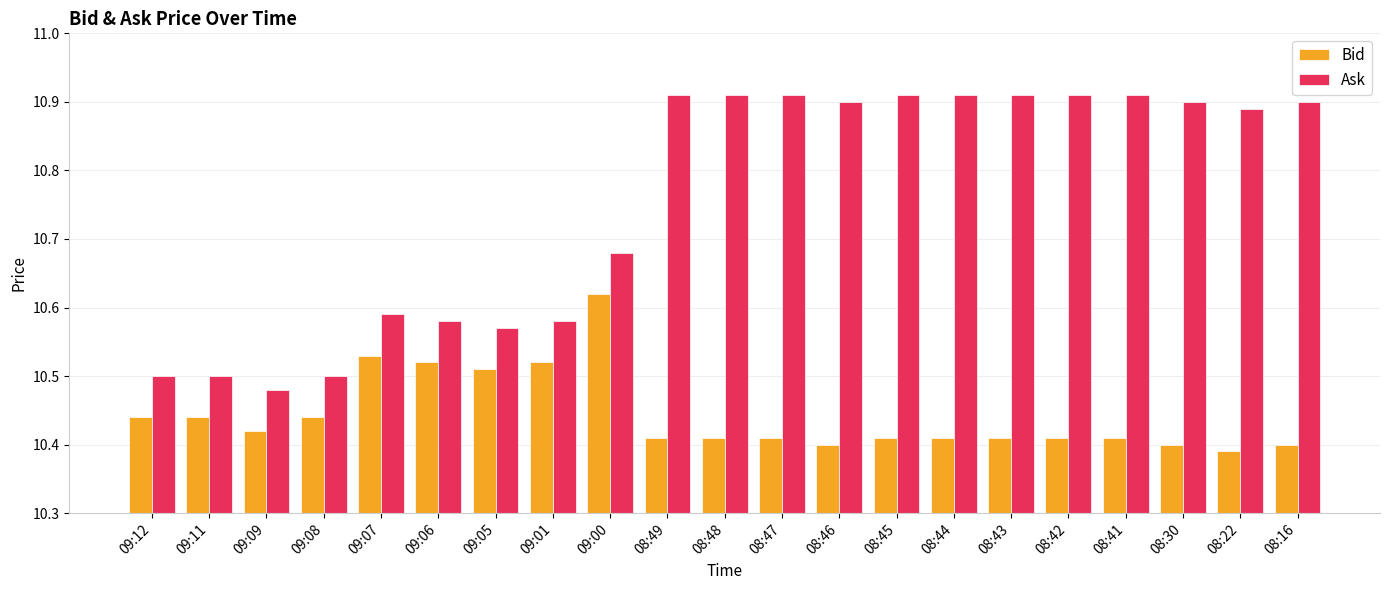

Are the bars horizontal?

No